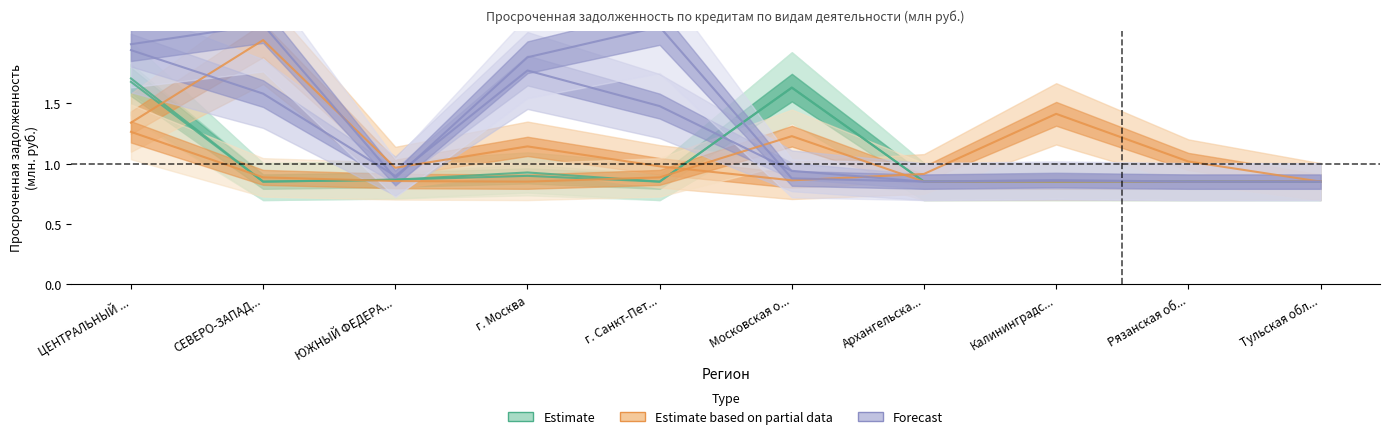

Is it true that Обрабатывающие производства (Estimate based on partial data) equals 1.0 at Рязанская об...?

True